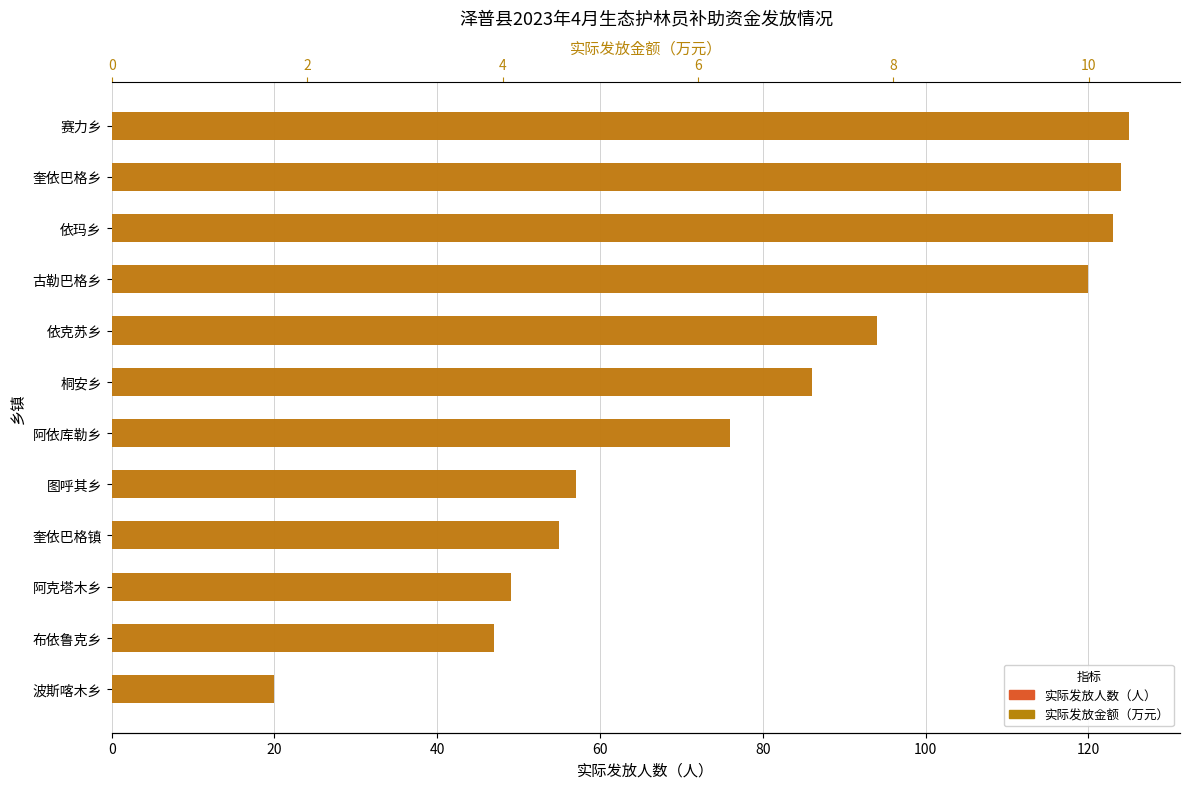

What are all the series names shown in the legend?

实际发放人数（人）, 实际发放金额（万元） (×12)